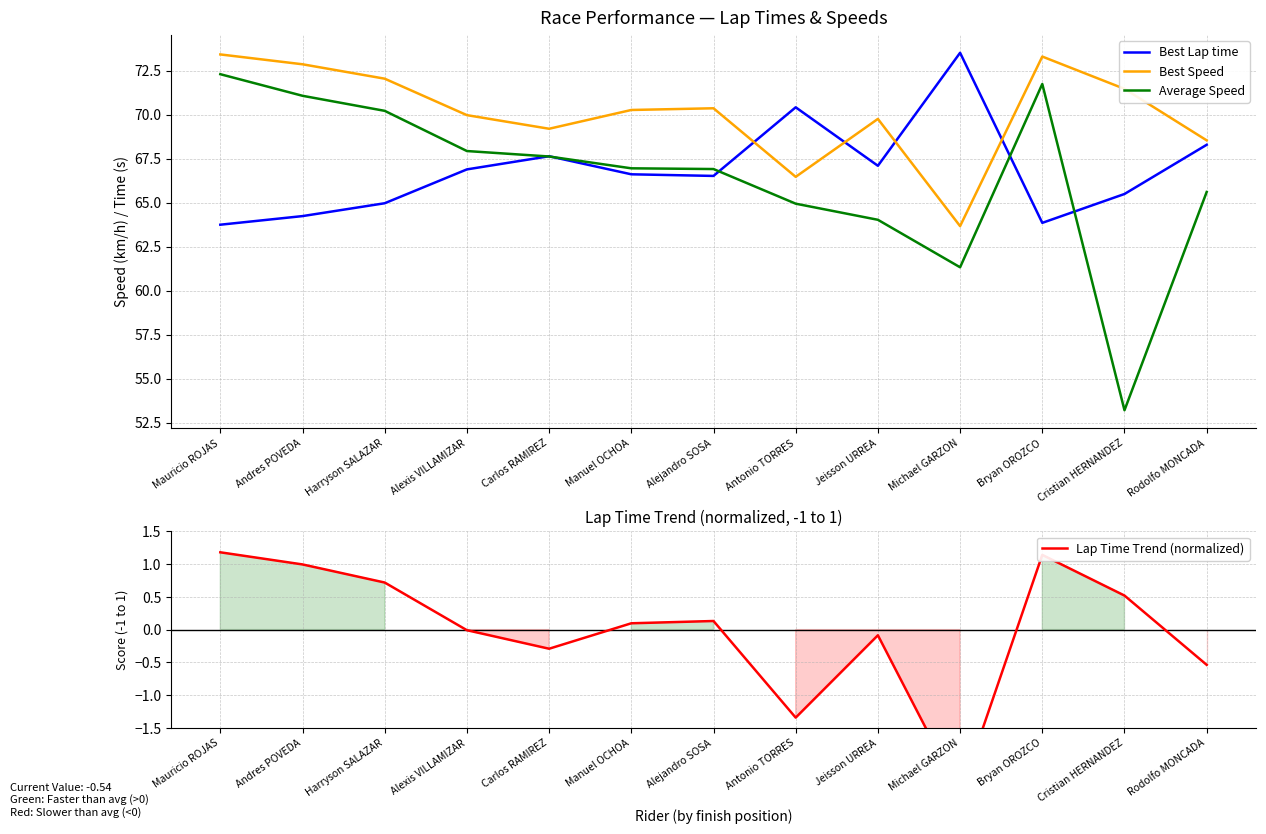

Does the chart display data point markers on the line(s)?

No